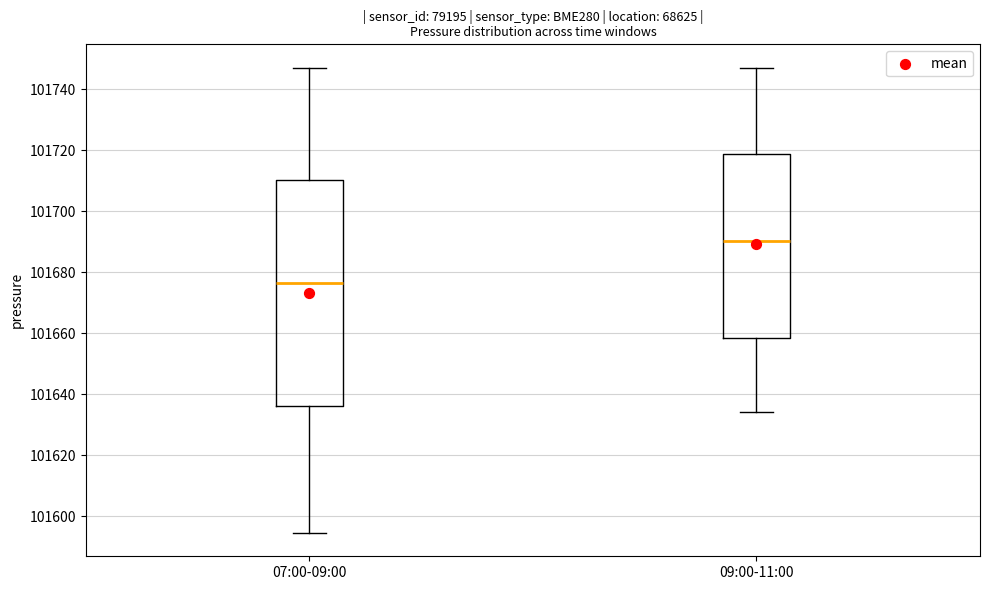

Where is the lower edge of the box for 07:00-09:00 on the y-axis? The values are not printed on the chart, so give them approximately, as read against the axis.

101636